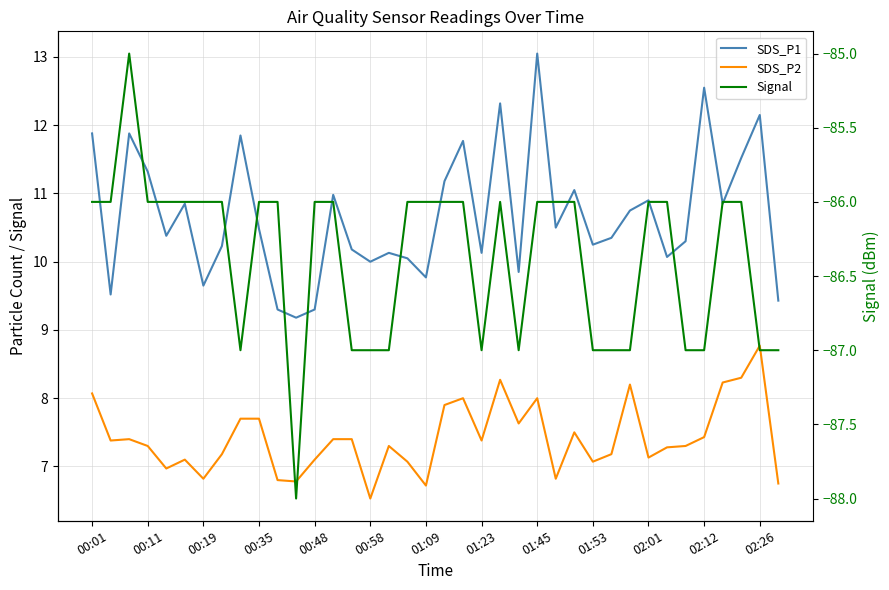

What is the average value of the Signal series?

-86.4